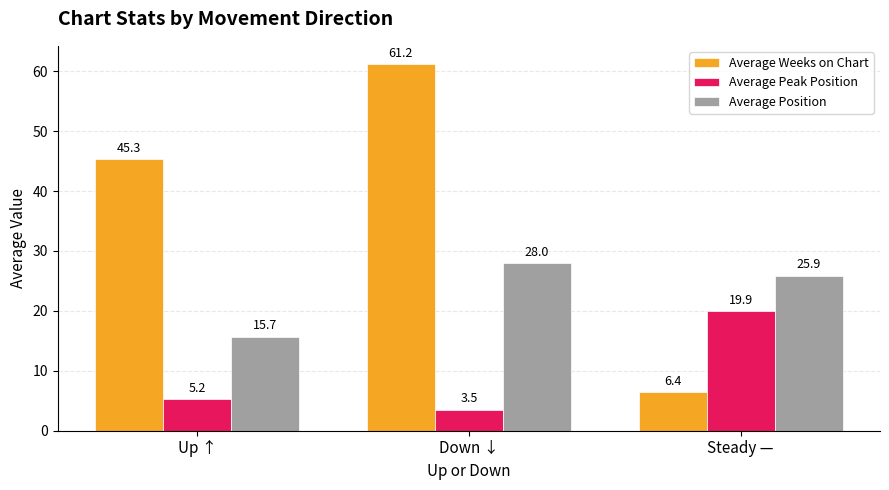

Which series has the largest total across all categories?

Average Weeks on Chart